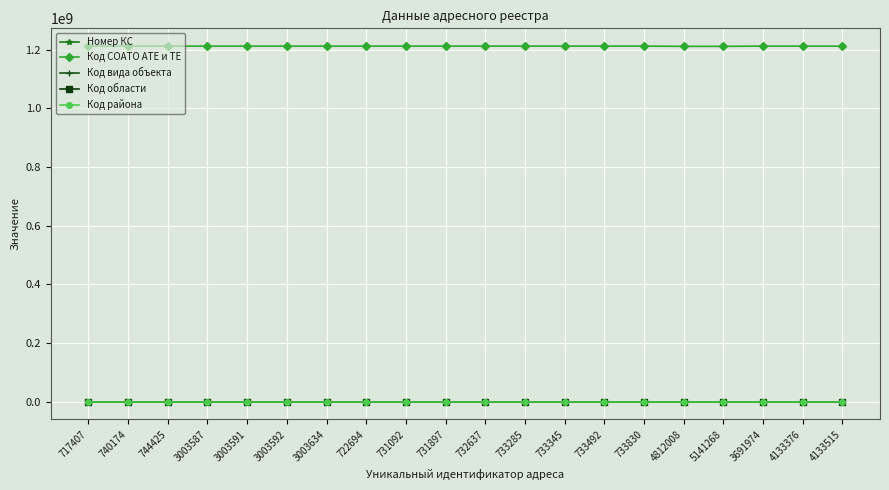

True or false: Код СОАТО АТЕ и ТЕ and Код района cross at least once.

False